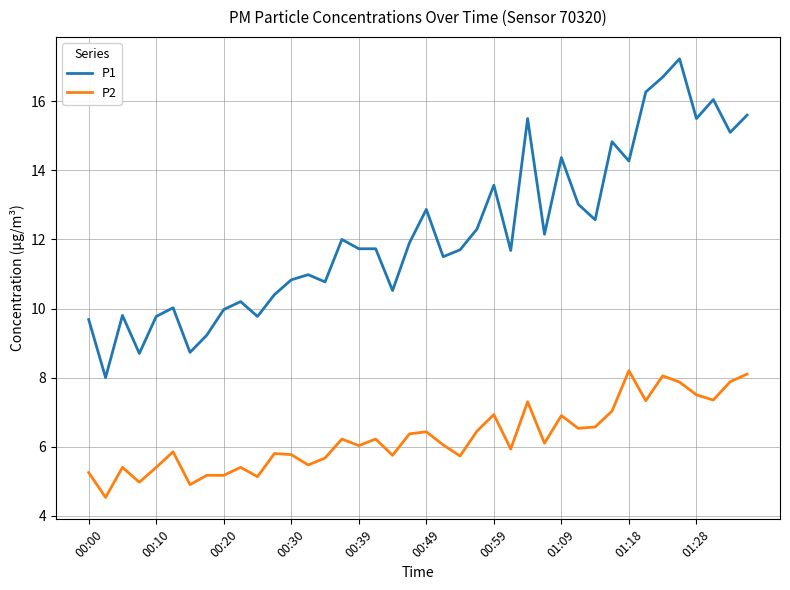

Which series has the largest total across all categories?

P1